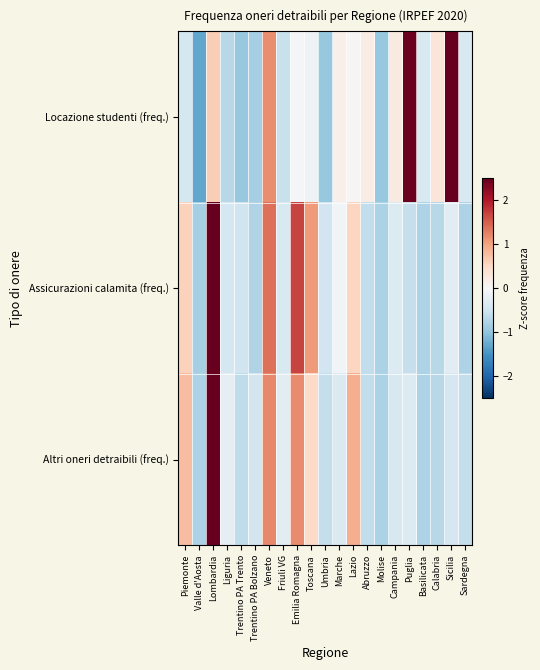

Rank the series by their maximum value, from lowest to highest.

Locazione studenti (freq.), Assicurazioni calamita (freq.), Altri oneri detraibili (freq.)